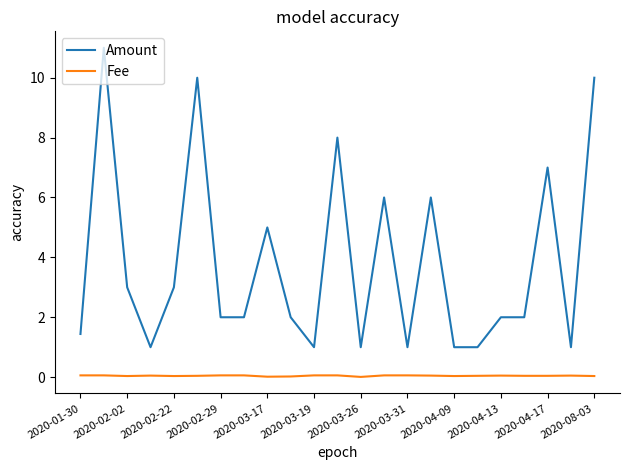

Which series has the widest spread of values?

Amount